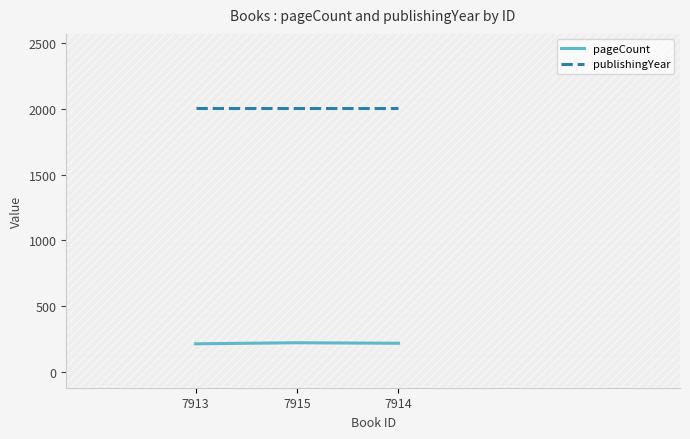

Which series has the largest total across all categories?

publishingYear